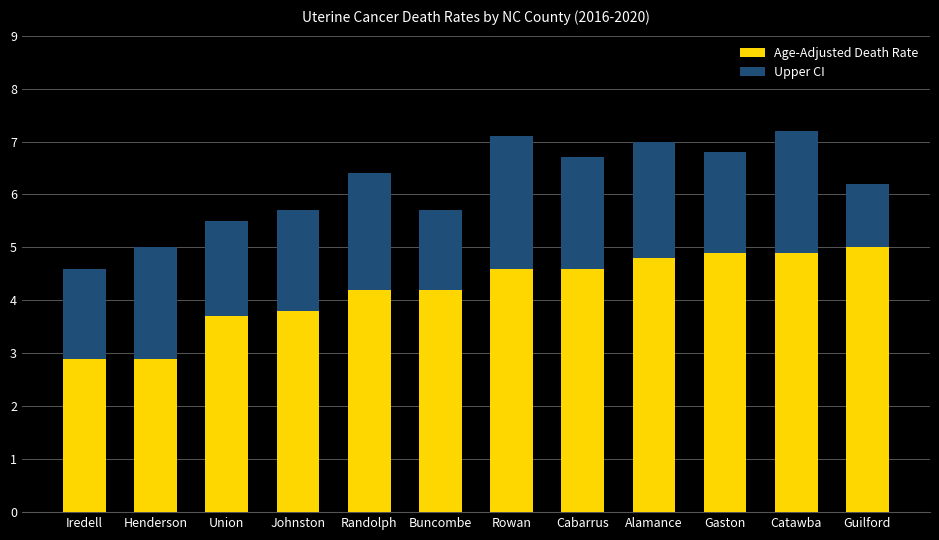

Count the number of categories in the chart.

12